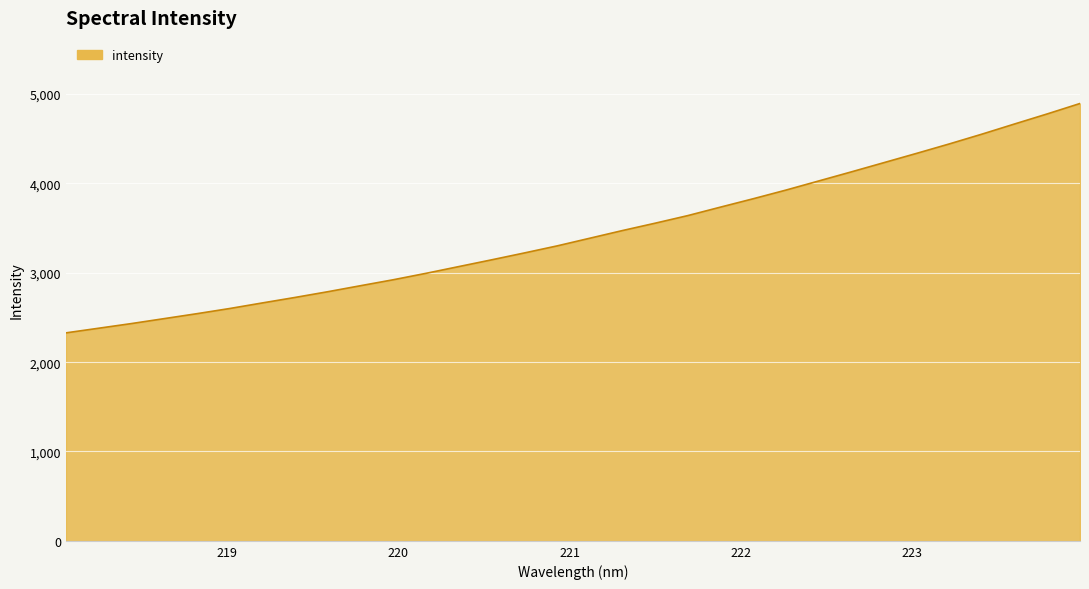

What is the difference between the maximum and minimum values?

2567.6